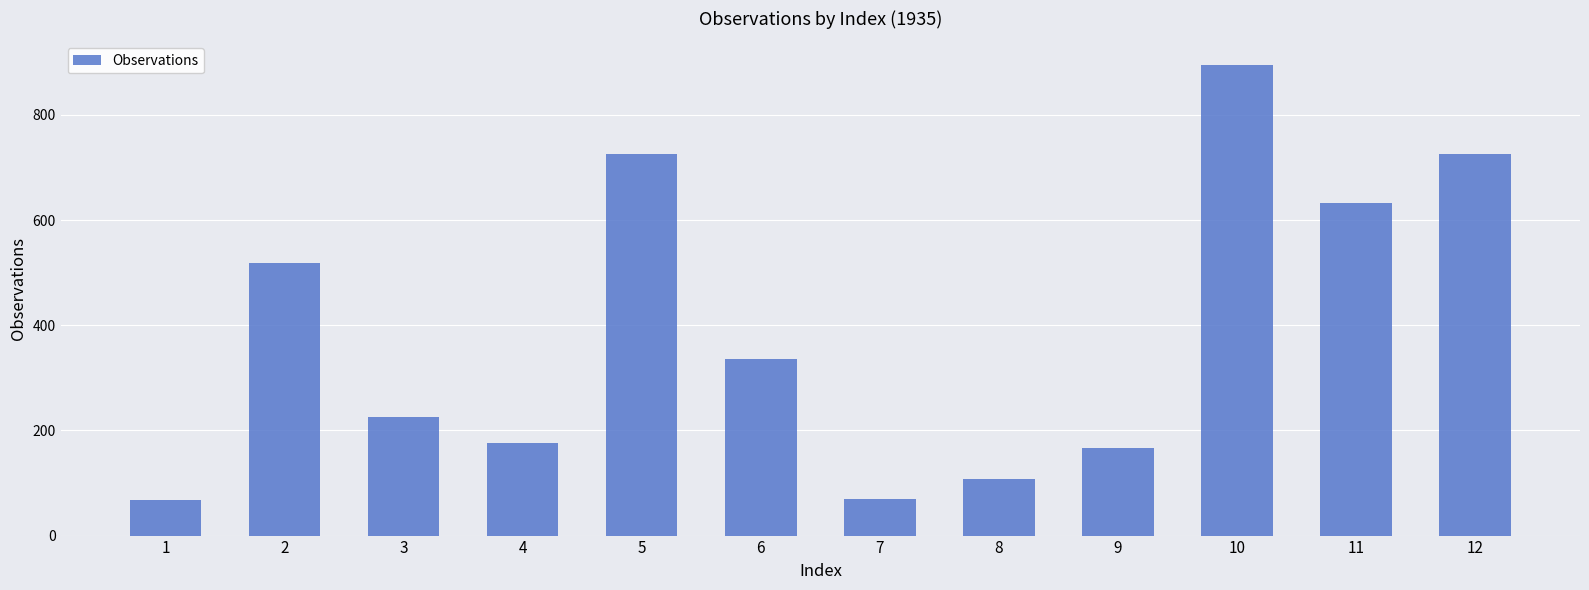

Between 5 and 1, which is larger?

5